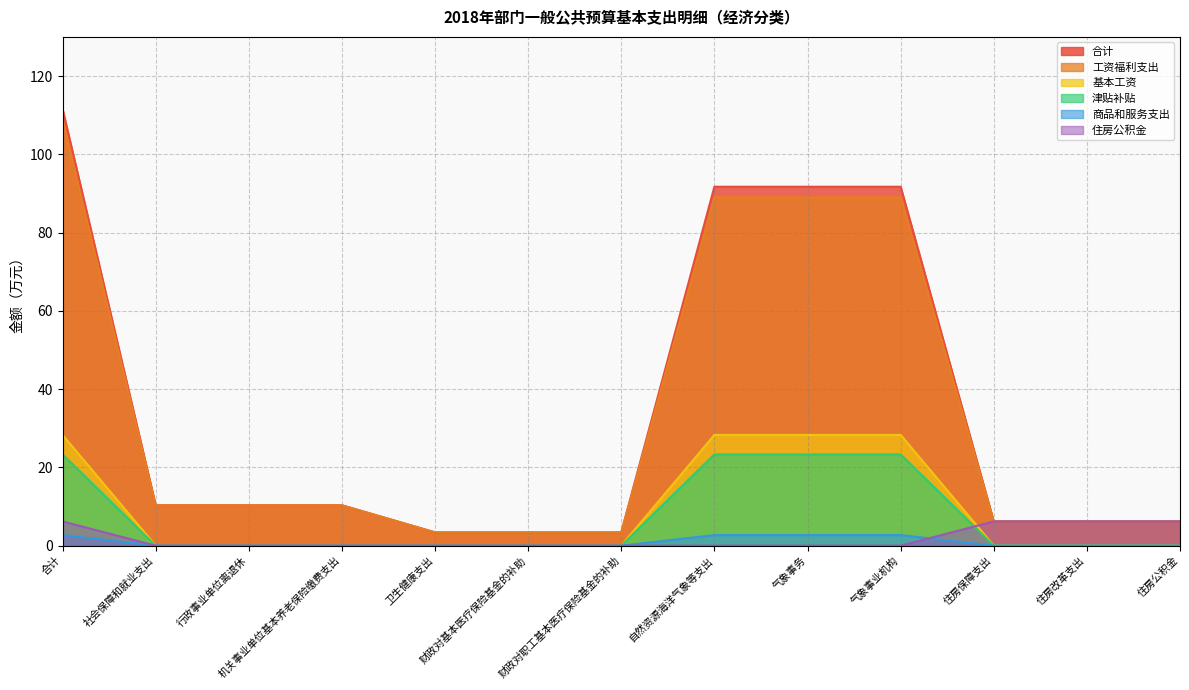

Reading left to right, transcribe all the data shown in this chart.

合计: 合计=111.6	社会保障和就业支出=10.3	行政事业单位离退休=10.3	机关事业单位基本养老保险缴费支出=10.3	卫生健康支出=3.4	财政对基本医疗保险基金的补助=3.4	财政对职工基本医疗保险基金的补助=3.4	自然资源海洋气象等支出=91.7	气象事务=91.7	气象事业机构=91.7	住房保障支出=6.2	住房改革支出=6.2	住房公积金=6.2
工资福利支出: 合计=108.9	社会保障和就业支出=10.3	行政事业单位离退休=10.3	机关事业单位基本养老保险缴费支出=10.3	卫生健康支出=3.4	财政对基本医疗保险基金的补助=3.4	财政对职工基本医疗保险基金的补助=3.4	自然资源海洋气象等支出=89.0	气象事务=89.0	气象事业机构=89.0	住房保障支出=6.2	住房改革支出=6.2	住房公积金=6.2
基本工资: 合计=28.3	社会保障和就业支出=0.0	行政事业单位离退休=0.0	机关事业单位基本养老保险缴费支出=0.0	卫生健康支出=0.0	财政对基本医疗保险基金的补助=0.0	财政对职工基本医疗保险基金的补助=0.0	自然资源海洋气象等支出=28.3	气象事务=28.3	气象事业机构=28.3	住房保障支出=0.0	住房改革支出=0.0	住房公积金=0.0
津贴补贴: 合计=23.3	社会保障和就业支出=0.0	行政事业单位离退休=0.0	机关事业单位基本养老保险缴费支出=0.0	卫生健康支出=0.0	财政对基本医疗保险基金的补助=0.0	财政对职工基本医疗保险基金的补助=0.0	自然资源海洋气象等支出=23.3	气象事务=23.3	气象事业机构=23.3	住房保障支出=0.0	住房改革支出=0.0	住房公积金=0.0
商品和服务支出: 合计=2.7	社会保障和就业支出=0.0	行政事业单位离退休=0.0	机关事业单位基本养老保险缴费支出=0.0	卫生健康支出=0.0	财政对基本医疗保险基金的补助=0.0	财政对职工基本医疗保险基金的补助=0.0	自然资源海洋气象等支出=2.7	气象事务=2.7	气象事业机构=2.7	住房保障支出=0.0	住房改革支出=0.0	住房公积金=0.0
住房公积金: 合计=6.2	社会保障和就业支出=0.0	行政事业单位离退休=0.0	机关事业单位基本养老保险缴费支出=0.0	卫生健康支出=0.0	财政对基本医疗保险基金的补助=0.0	财政对职工基本医疗保险基金的补助=0.0	自然资源海洋气象等支出=0.0	气象事务=0.0	气象事业机构=0.0	住房保障支出=6.2	住房改革支出=6.2	住房公积金=6.2